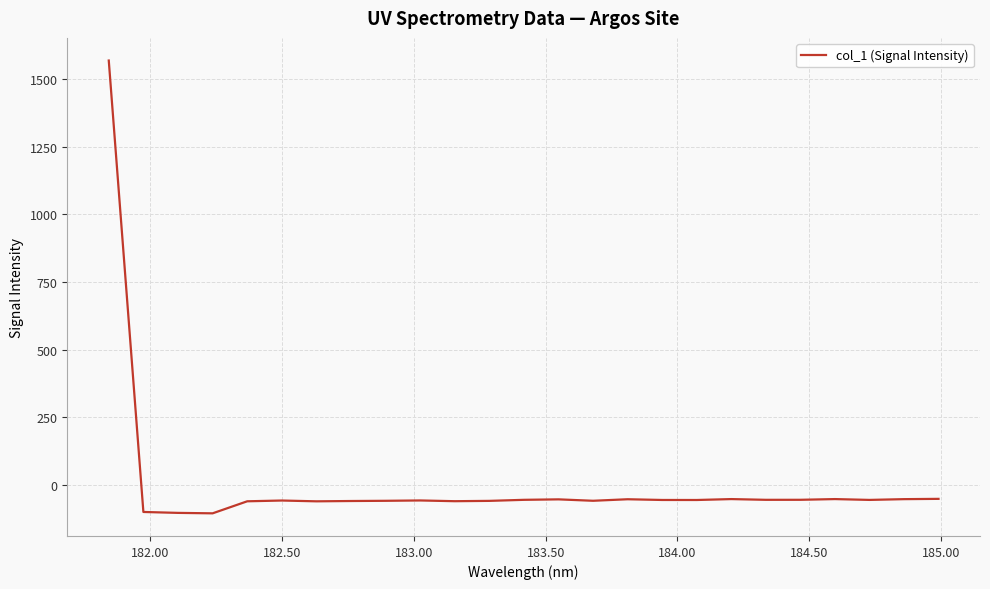

What is the difference between the maximum and minimum values?

1671.6